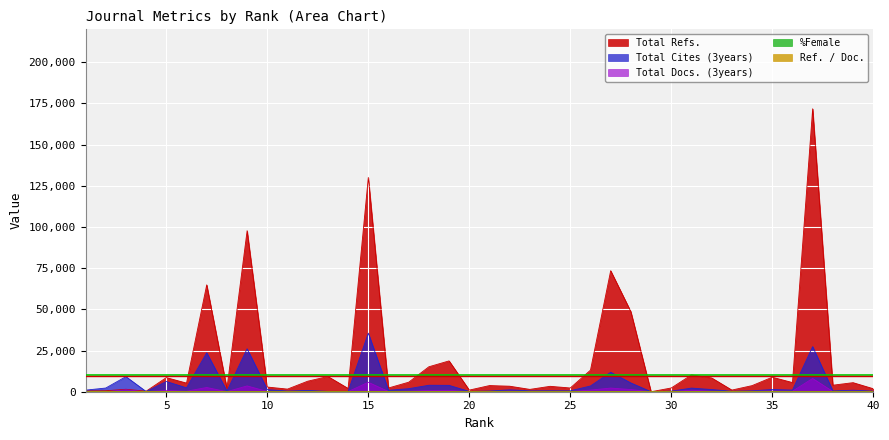

Where is Ref. / Doc. nearest to the value 26?

8